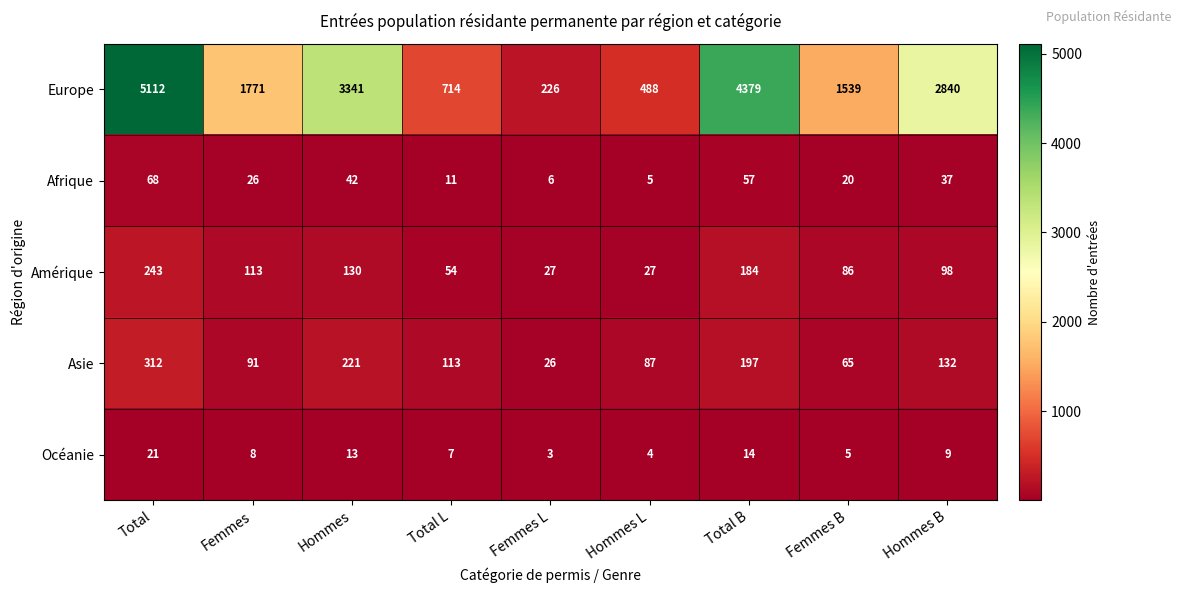

What is the sum of all Europe values?

20410